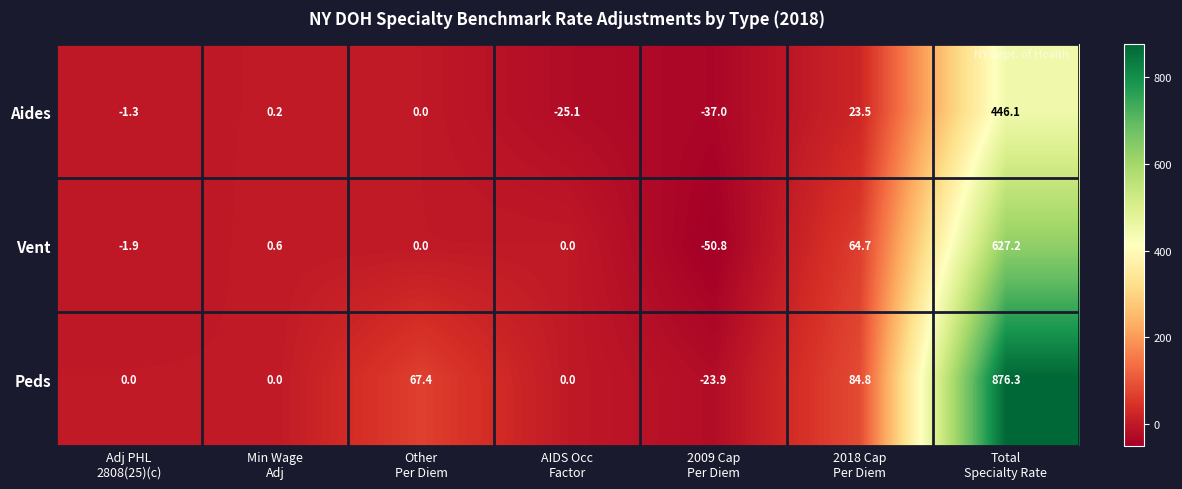

Rank the series by their maximum value, from highest to lowest.

Peds, Vent, Aides